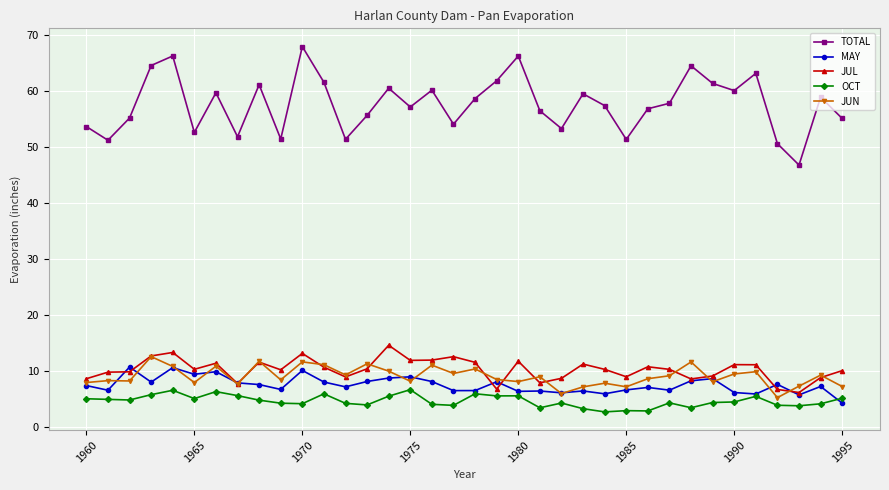

What is the value of the TOTAL point at the 15th from the left?

60.5